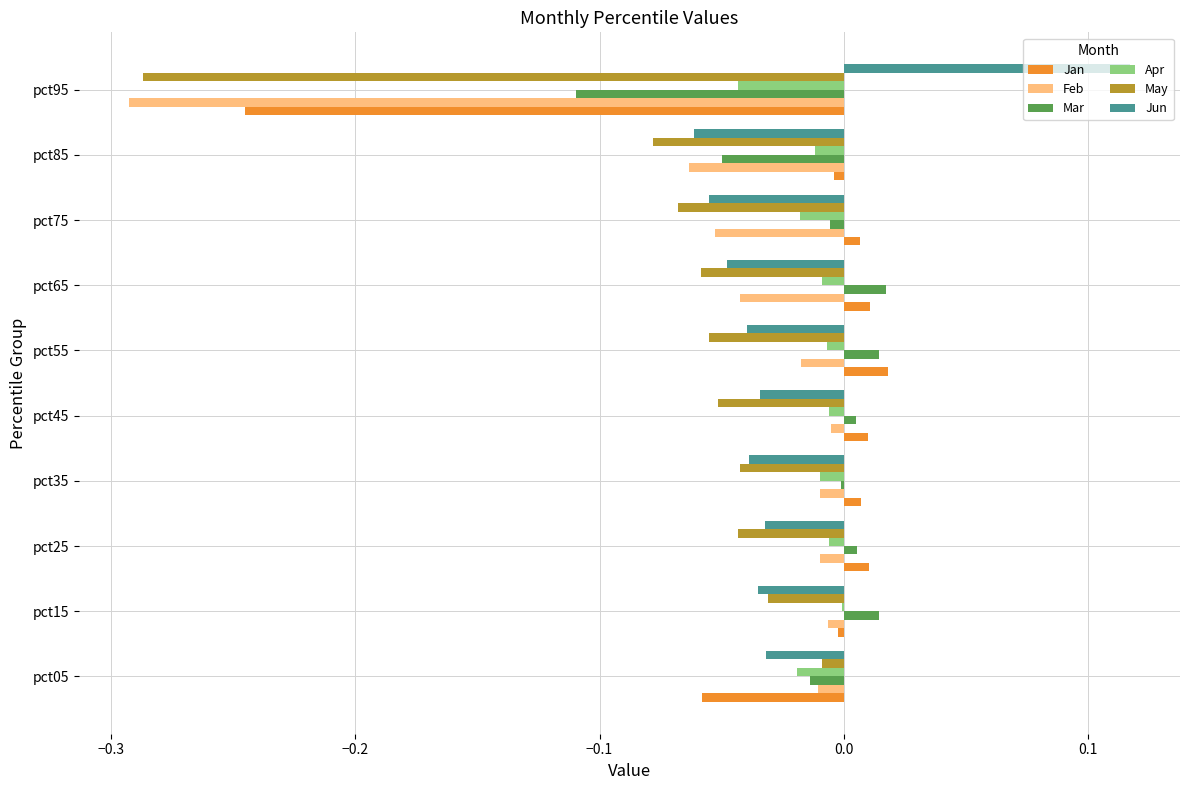

The Jan series shows -0.0 at pct85. True or false?

True